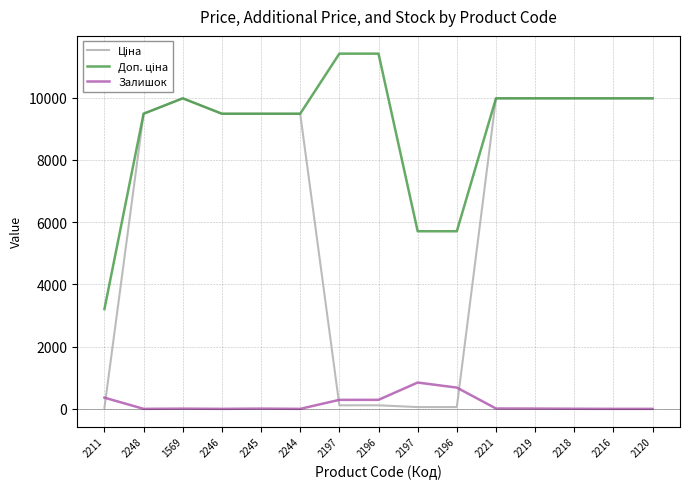

At which label is Ціна closest to 5003?

2248